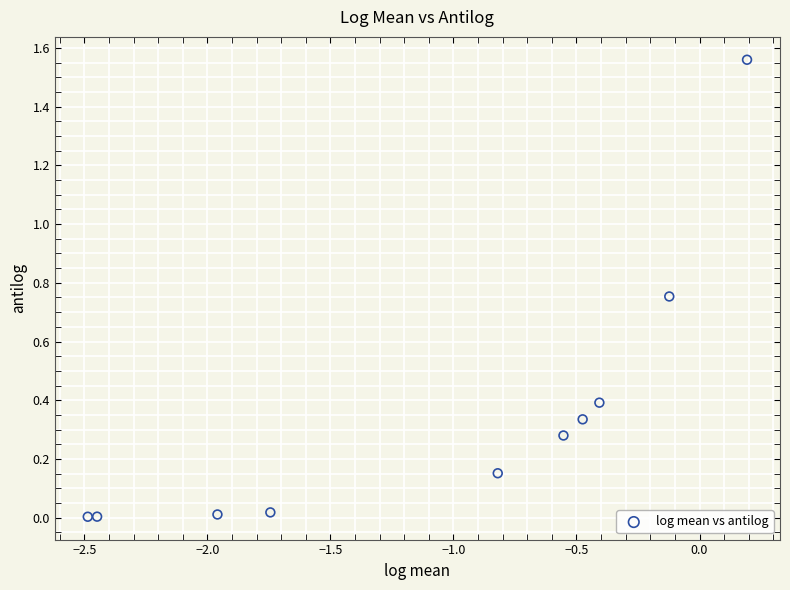

What is the average Y value?

0.4